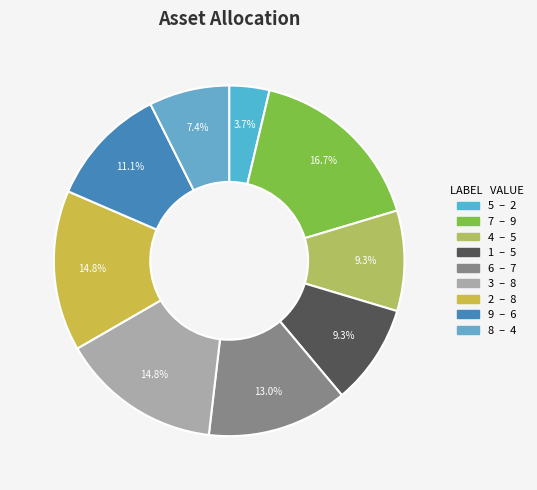

How many segments does this pie chart have?

9